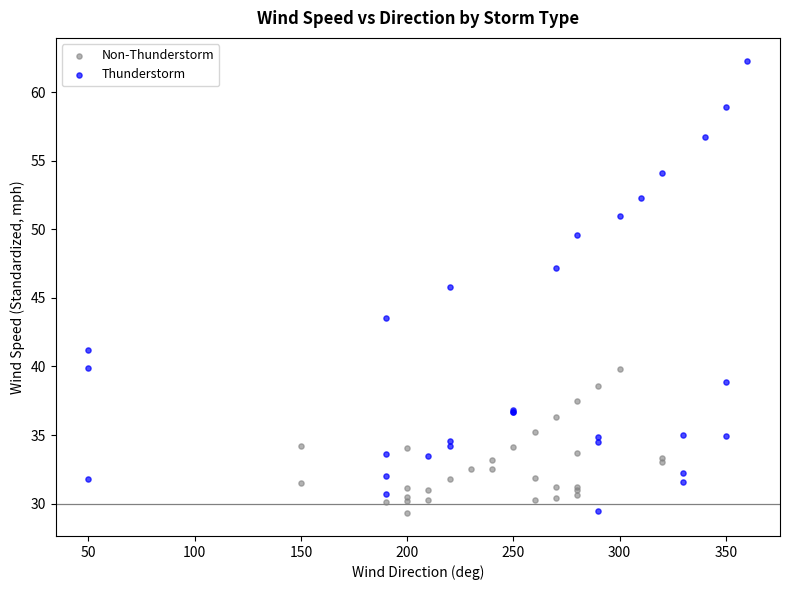

Which series has the widest spread of Y values?

Thunderstorm